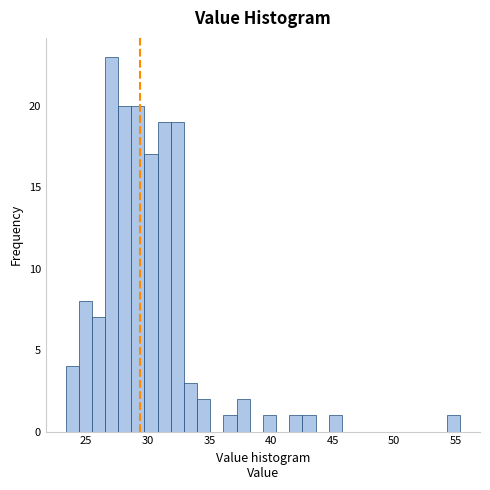

Read against the x-axis, roughly where is the centre of the tallest bar?

27.0